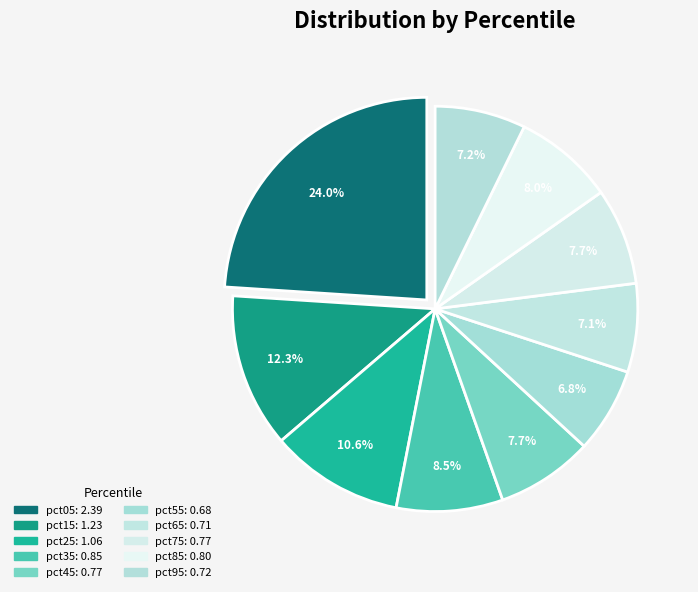

Count the number of slices in the pie.

10